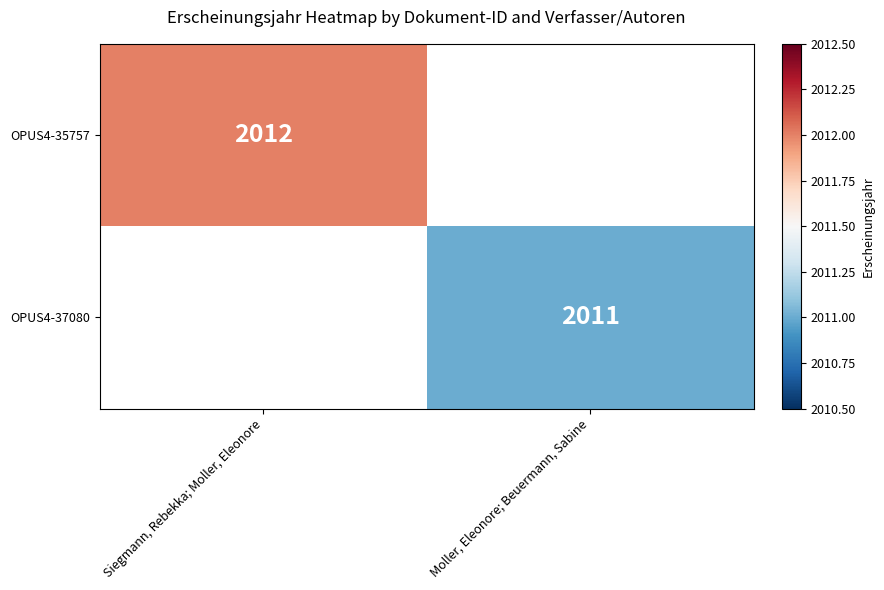

What is the minimum value shown in the chart?

2011.0